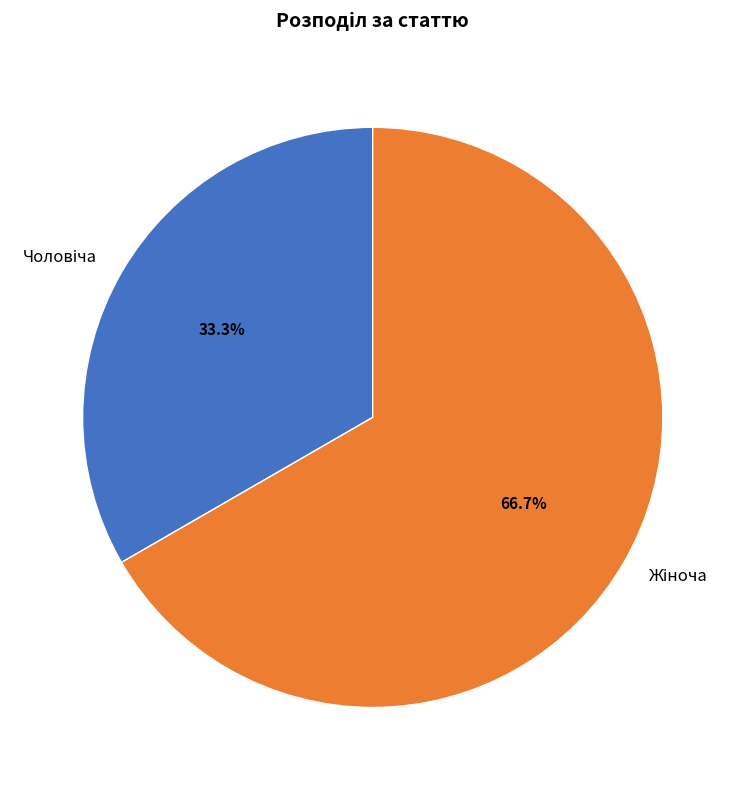

How many segments does this pie chart have?

2